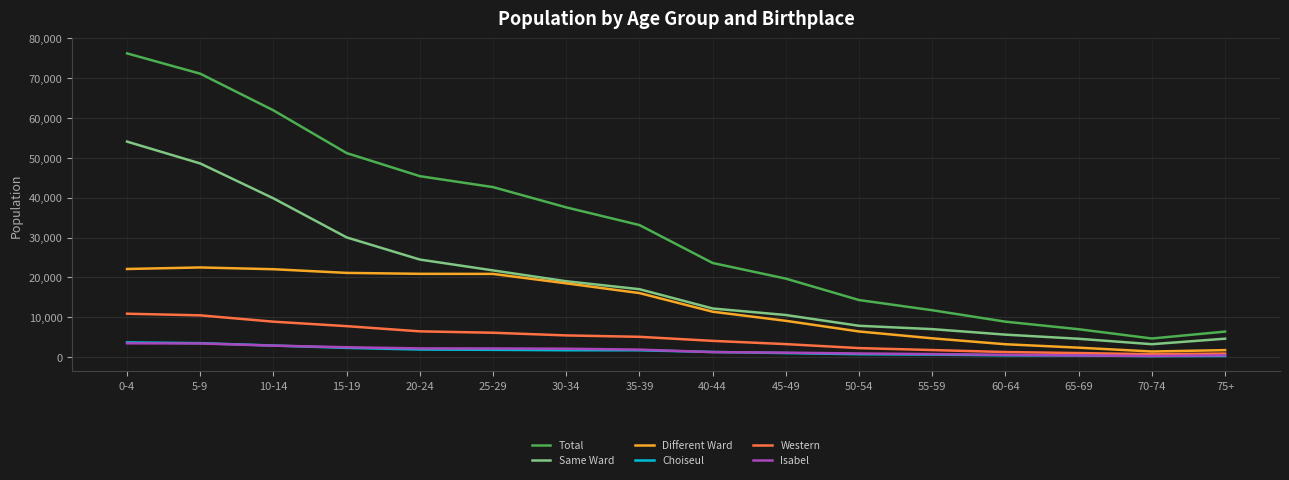

What are all the series names shown in the legend?

Total, Same Ward, Different Ward, Choiseul, Western, Isabel